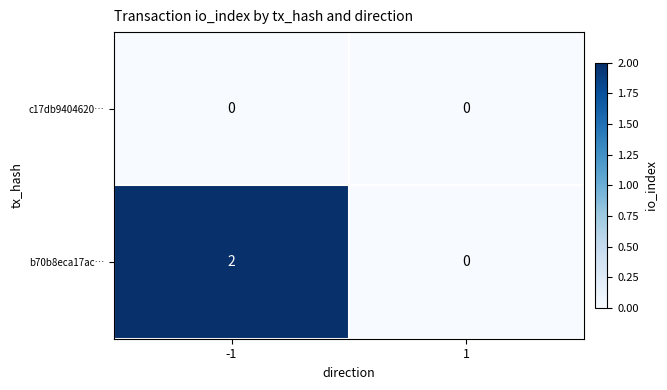

Reading left to right, list all the values displayed in this chart.

c17db9404620…: -1=0	1=0
b70b8eca17ac…: -1=2	1=0